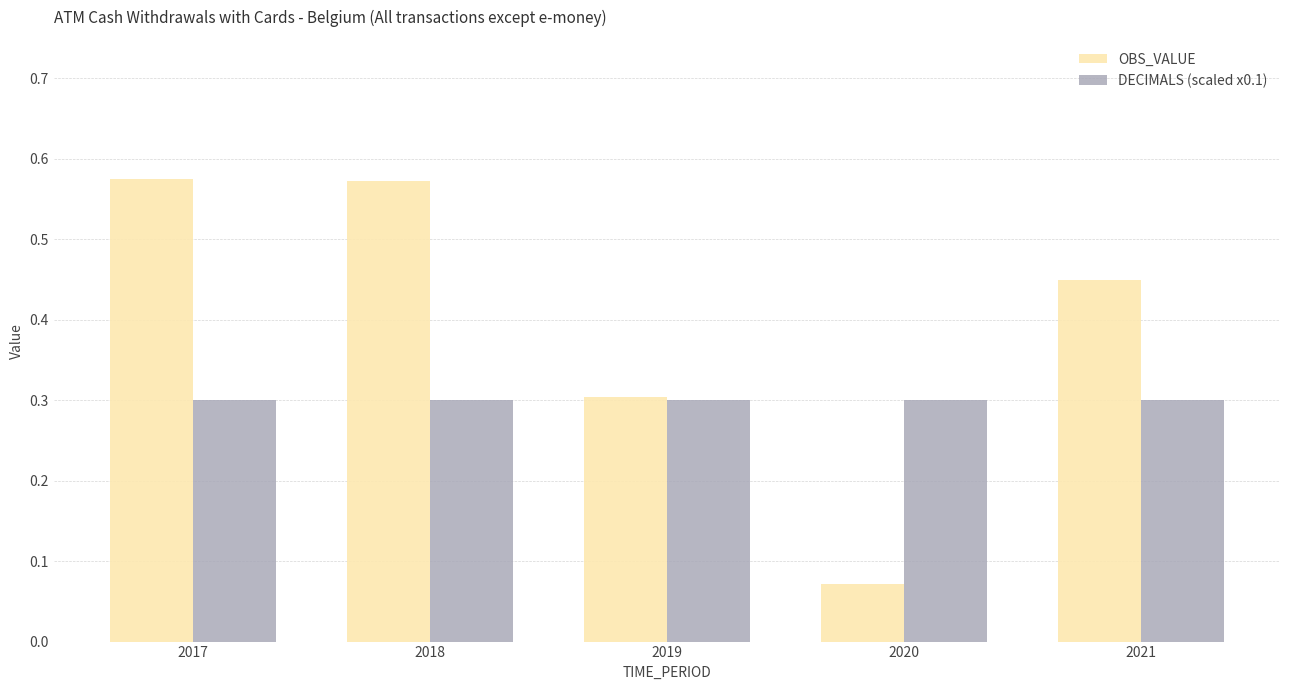

How many groups of bars are there?

5